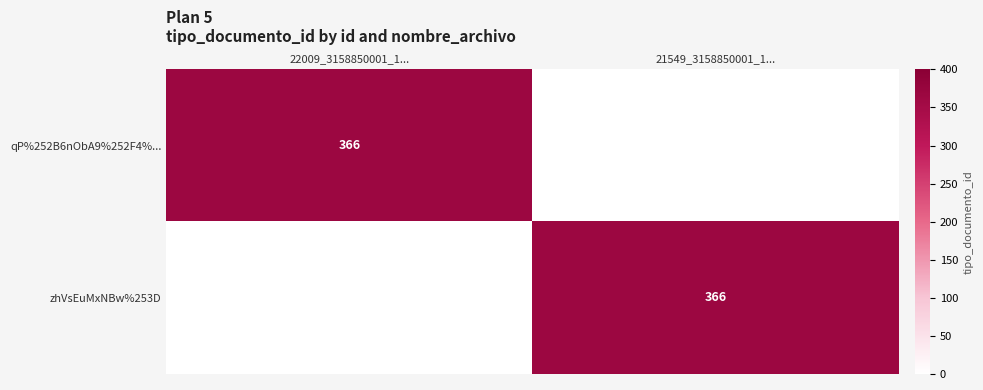

The value of qP%252B6nObA9%252F4%... at 22009_3158850001_1... is 587. True or false?

False